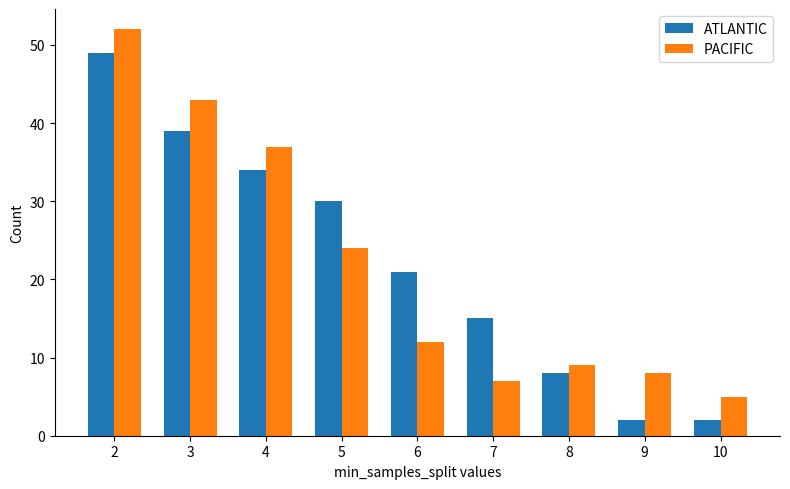

At which category does the chart reach its peak across all series?

2